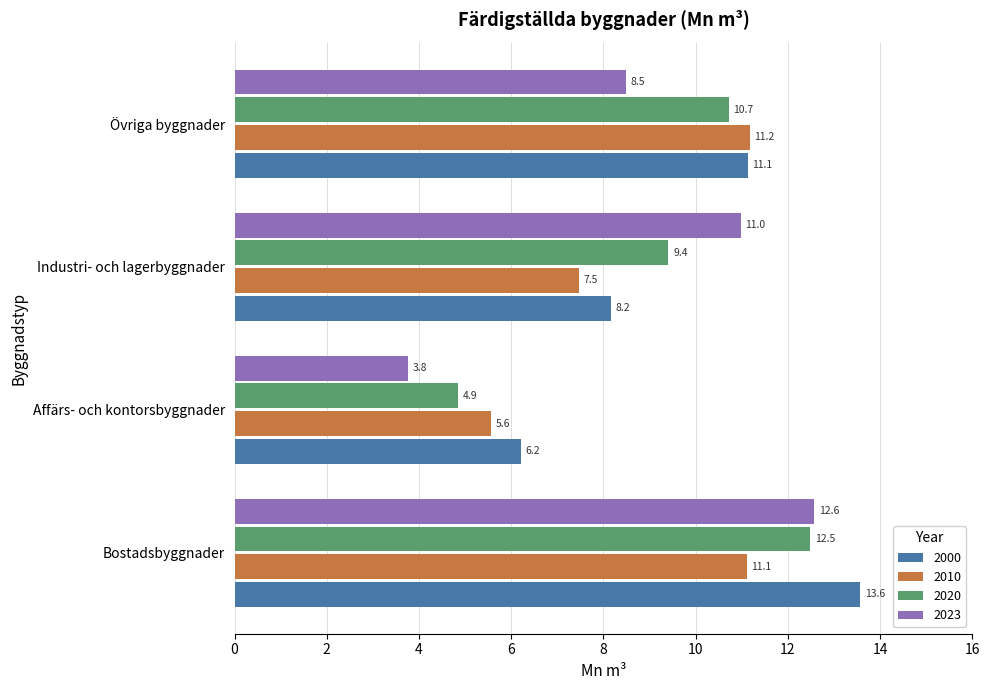

What is the difference between the 2000 values at Affärs- och kontorsbyggnader and Övriga byggnader?

4.9